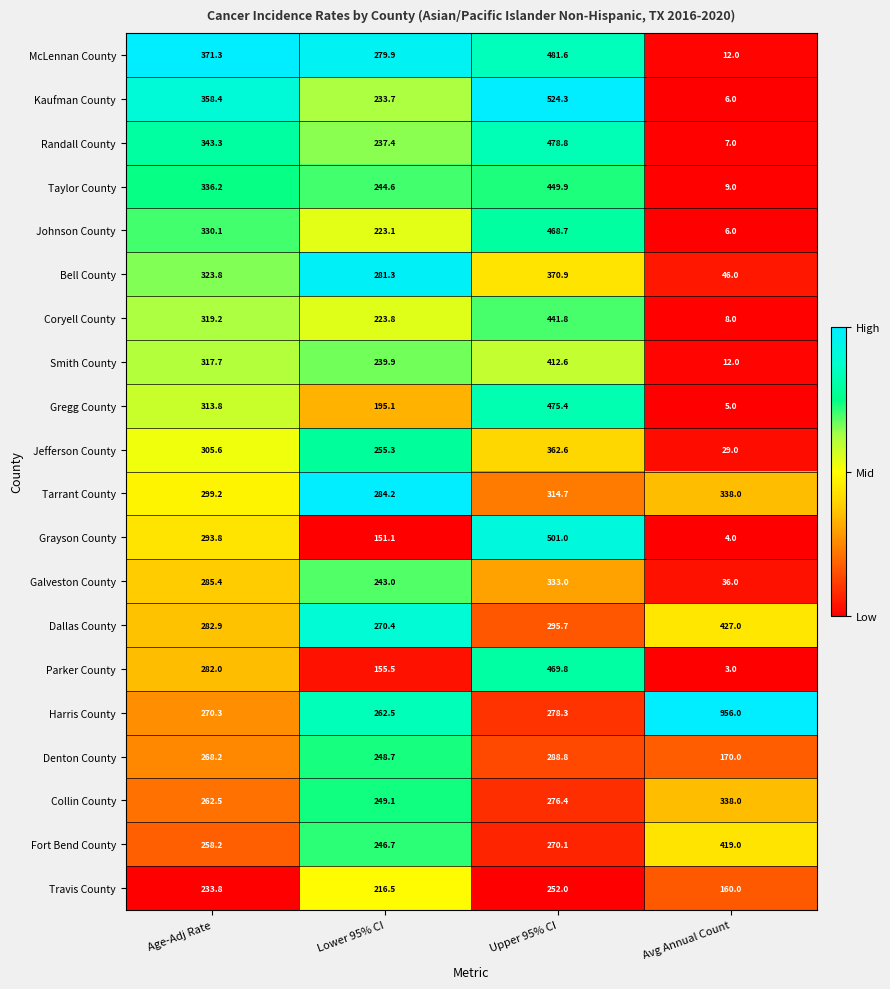

What is the difference between the maximum and minimum values in the Bell County series?

324.9